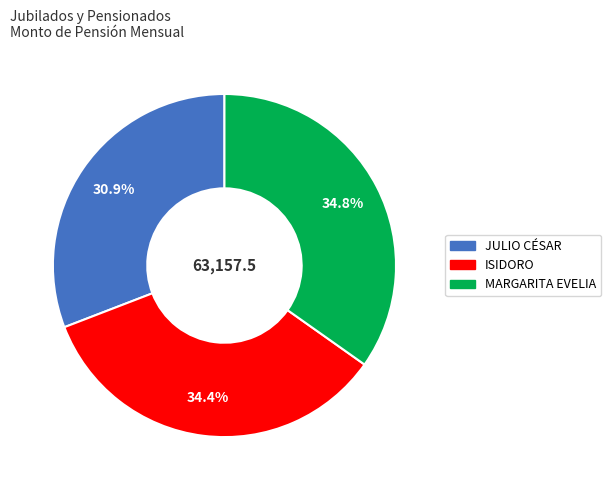

Does any single category account for the majority?

No